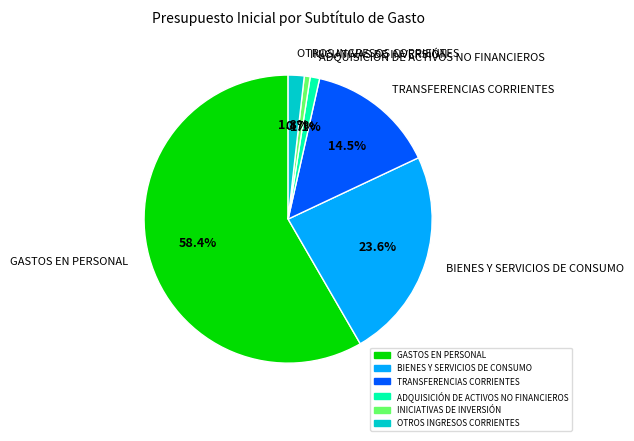

Which has a higher value, ADQUISICIÓN DE ACTIVOS NO FINANCIEROS or BIENES Y SERVICIOS DE CONSUMO?

BIENES Y SERVICIOS DE CONSUMO